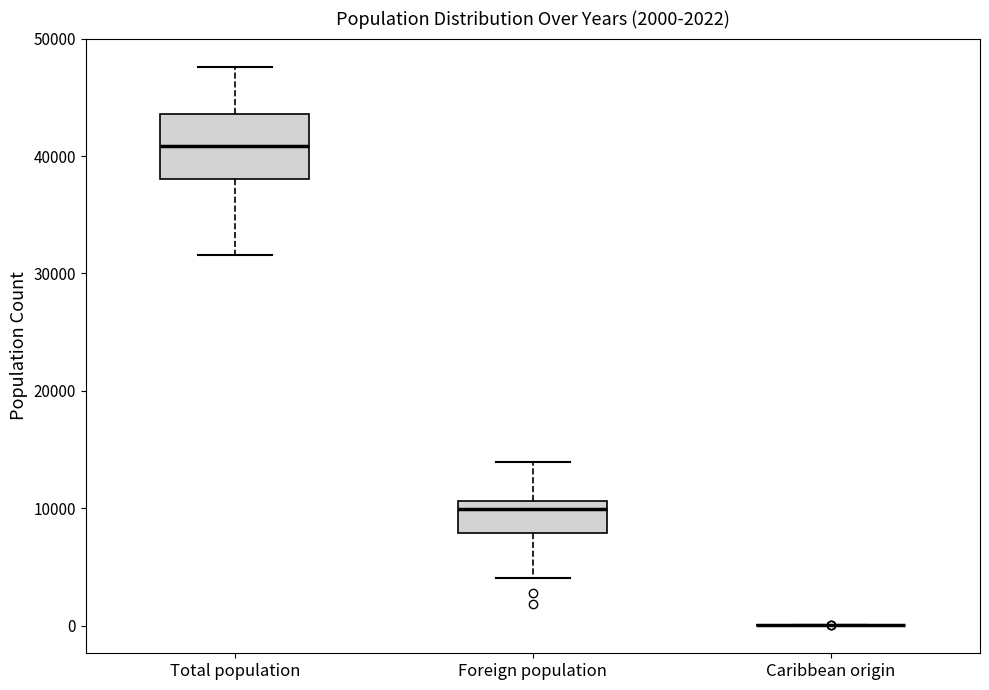

Which box is the tallest, from its lower edge to its upper edge?

Total population